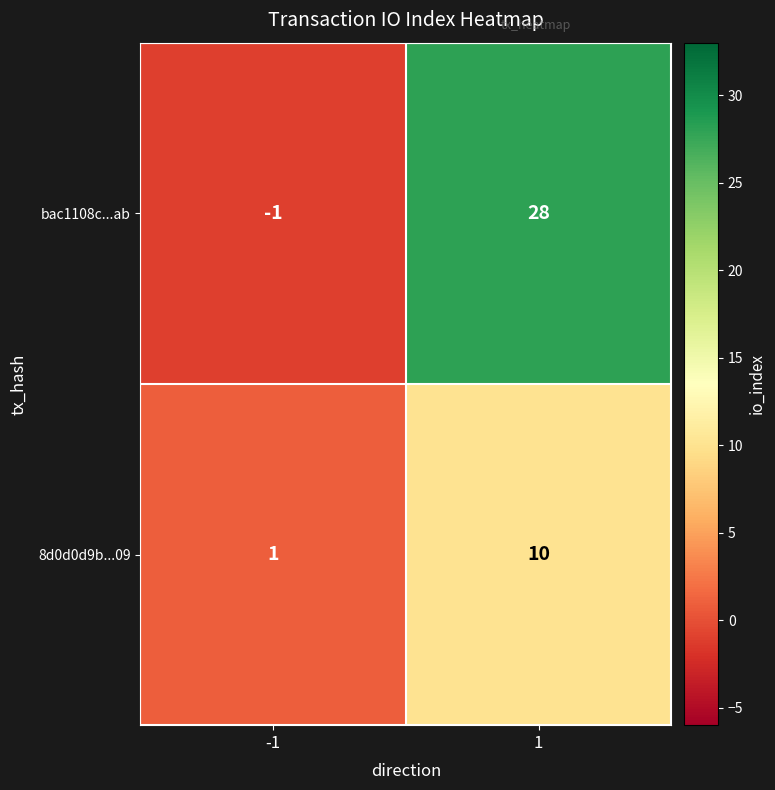

True or false: 8d0d0d9b...09 has a value of 2 at -1.

False